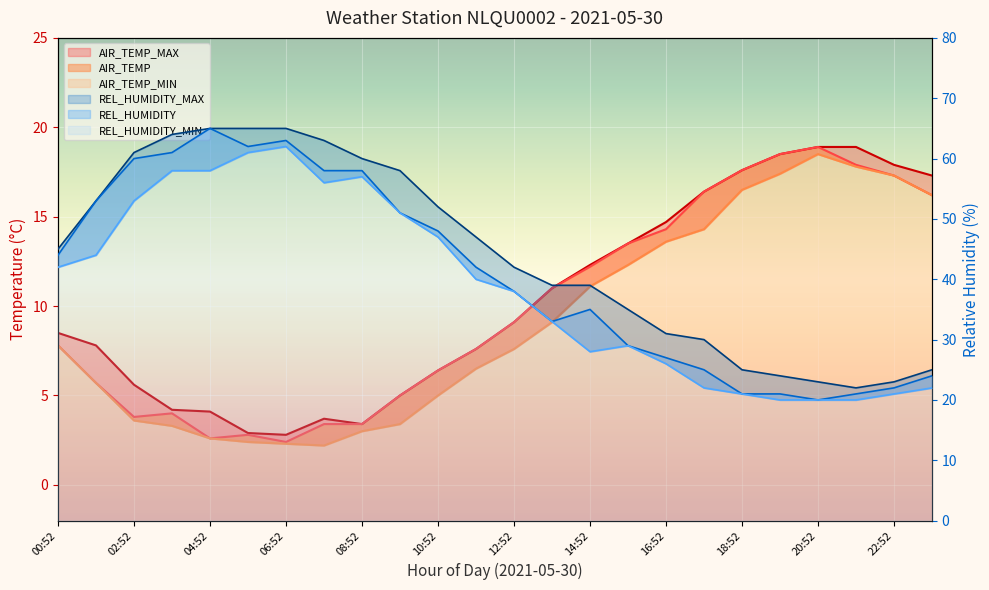

True or false: AIR_TEMP and AIR_TEMP_MAX intersect in this chart.

False